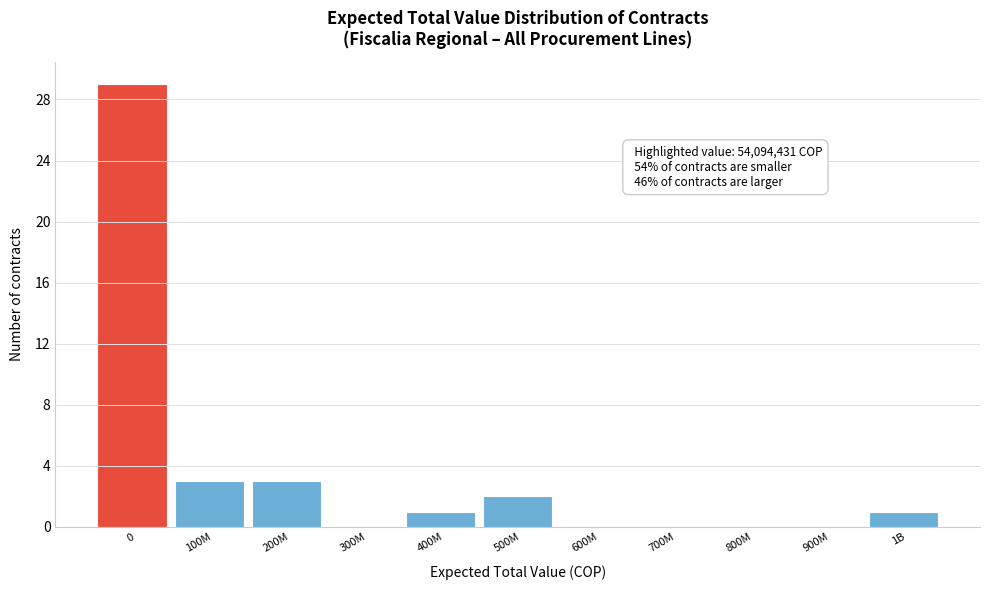

Reading left to right, transcribe all the data shown in this chart.

0=29	100M=3	200M=3	300M=0	400M=1	500M=2	600M=0	700M=0	800M=0	900M=0	1B=1